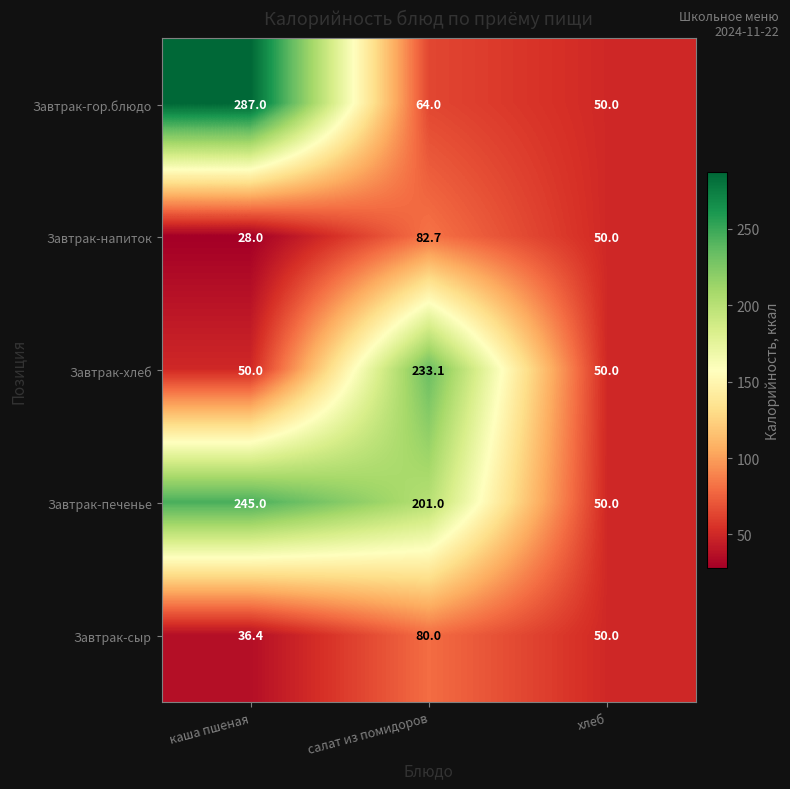

True or false: Завтрак-напиток has a value of 13.8 at каша пшеная.

False